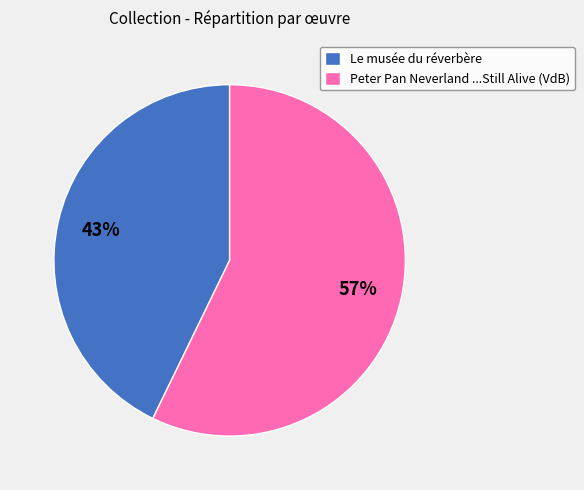

Which has a higher value, Le musée du réverbère or Peter Pan Neverland ...Still Alive (VdB)?

Peter Pan Neverland ...Still Alive (VdB)